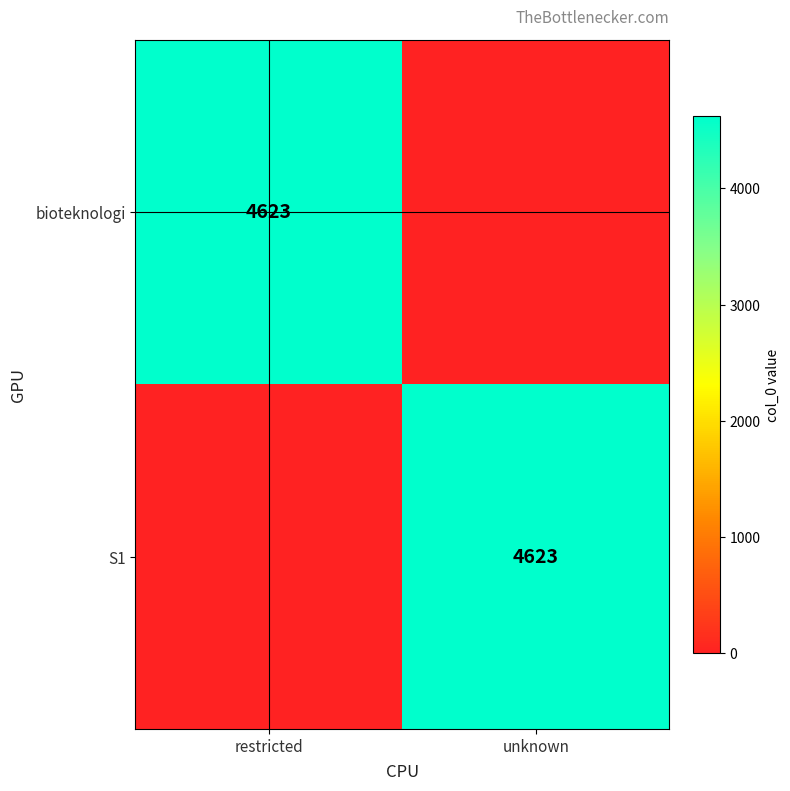

True or false: bioteknologi has a value of 6145 at restricted.

False